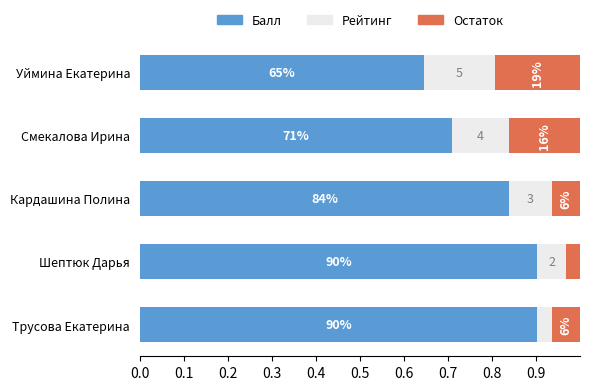

What are all the series names shown in the legend?

Балл, Рейтинг, Остаток